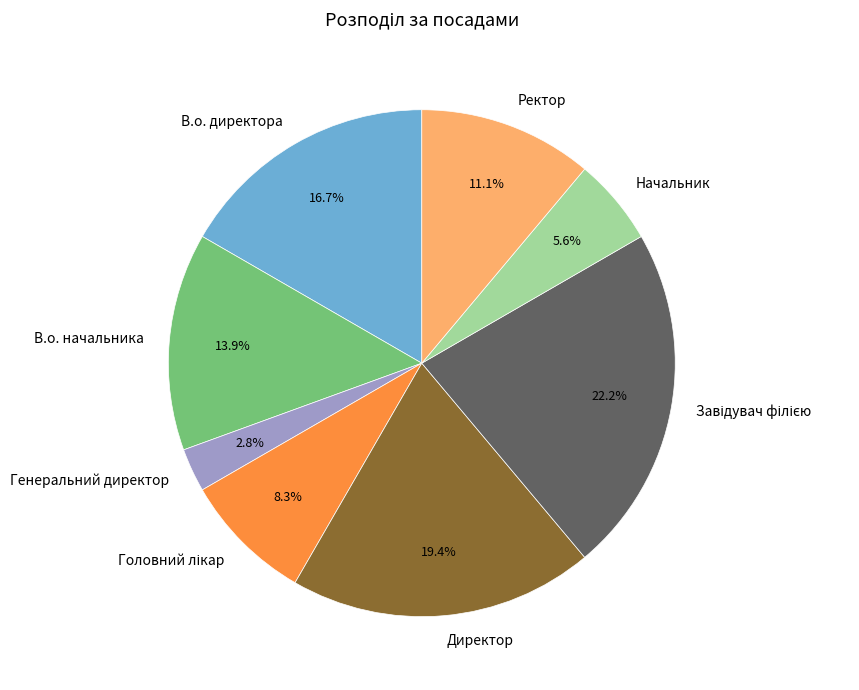

Does Ректор represent more than half of the total?

No